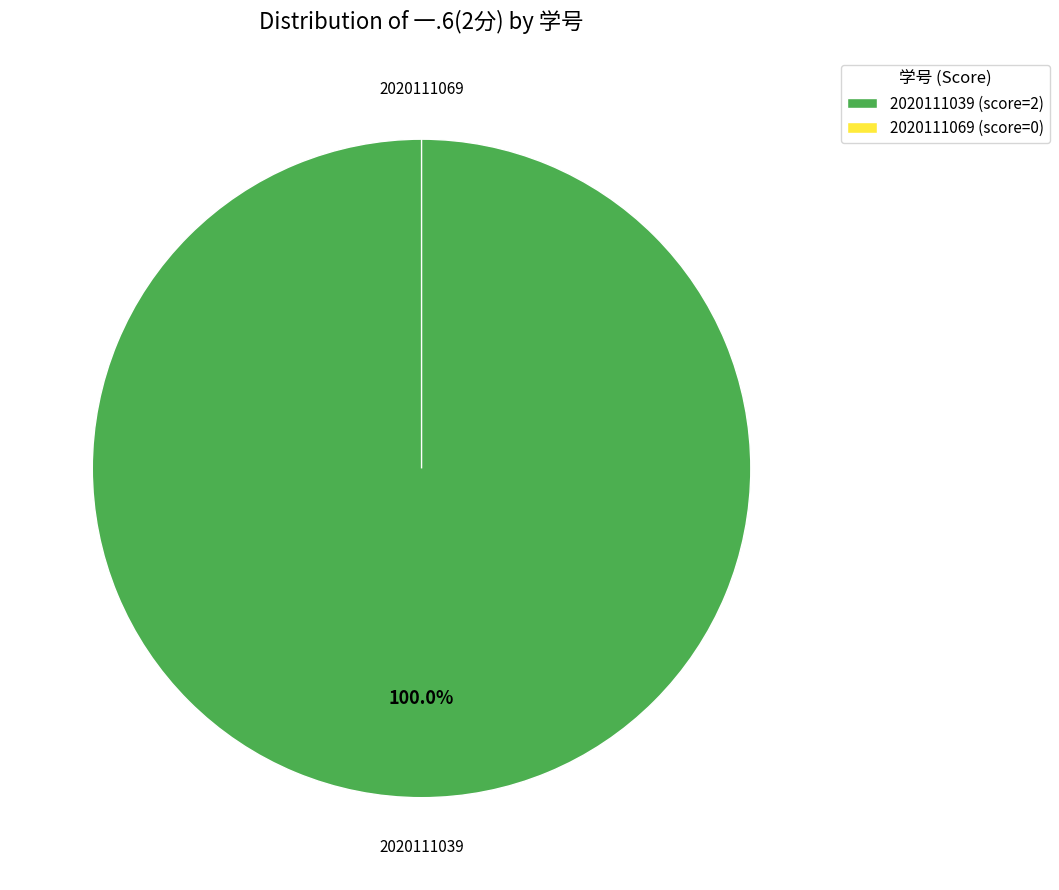

What is the smallest slice in the pie chart?

2020111069